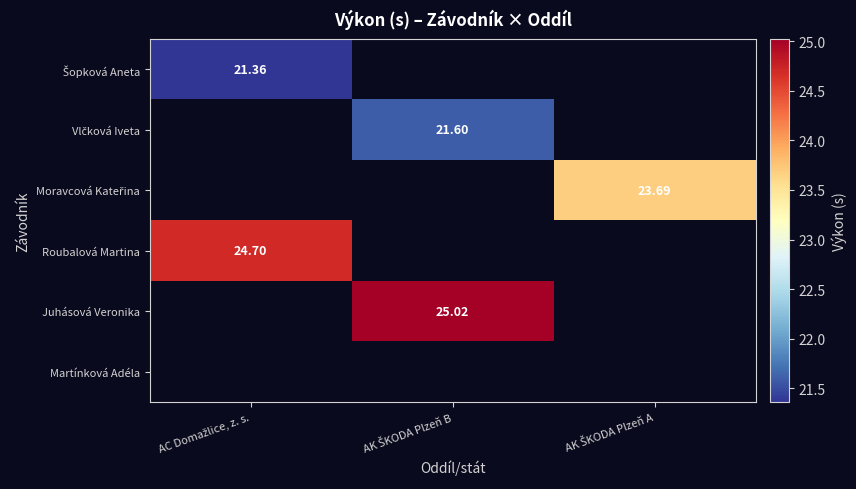

What is the difference between the highest and lowest values at AC Domažlice, z. s.?

3.3